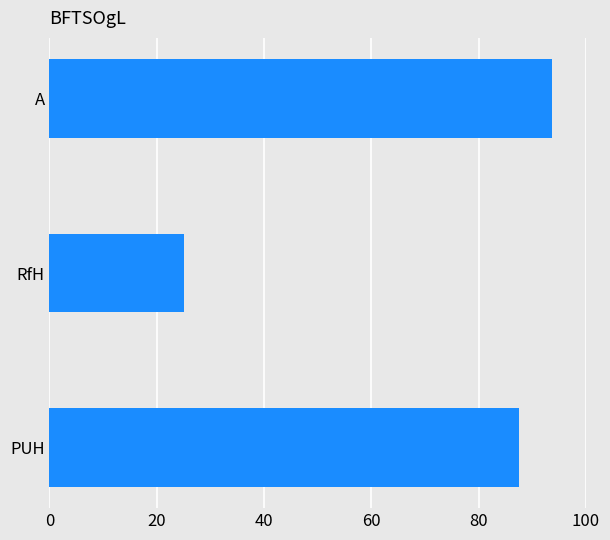

Reading bottom to top, what are all the values shown in this chart?

PUH=87.5	RfH=25.0	A=93.8